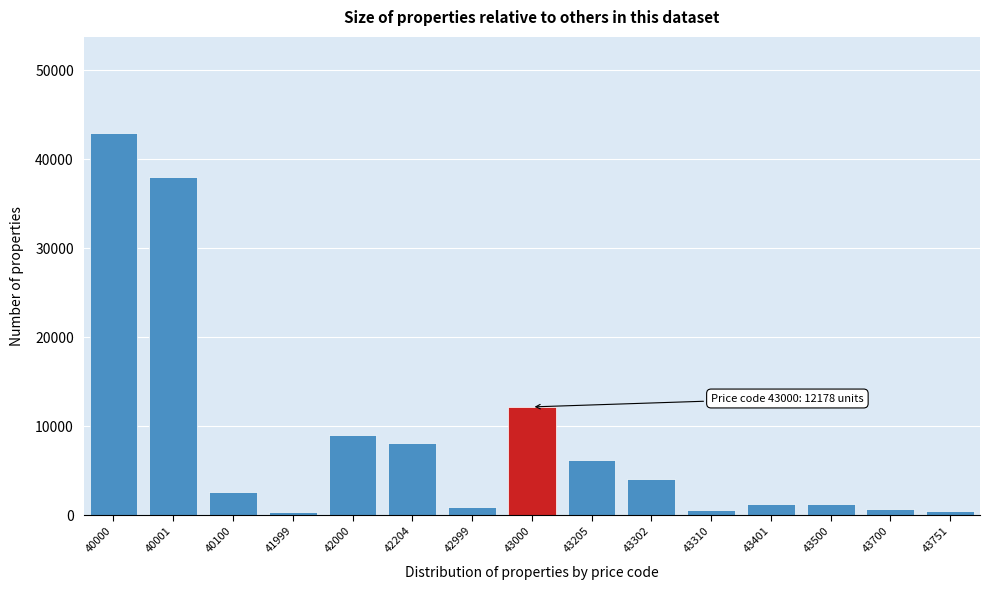

What is the difference between the maximum and minimum values?

42672